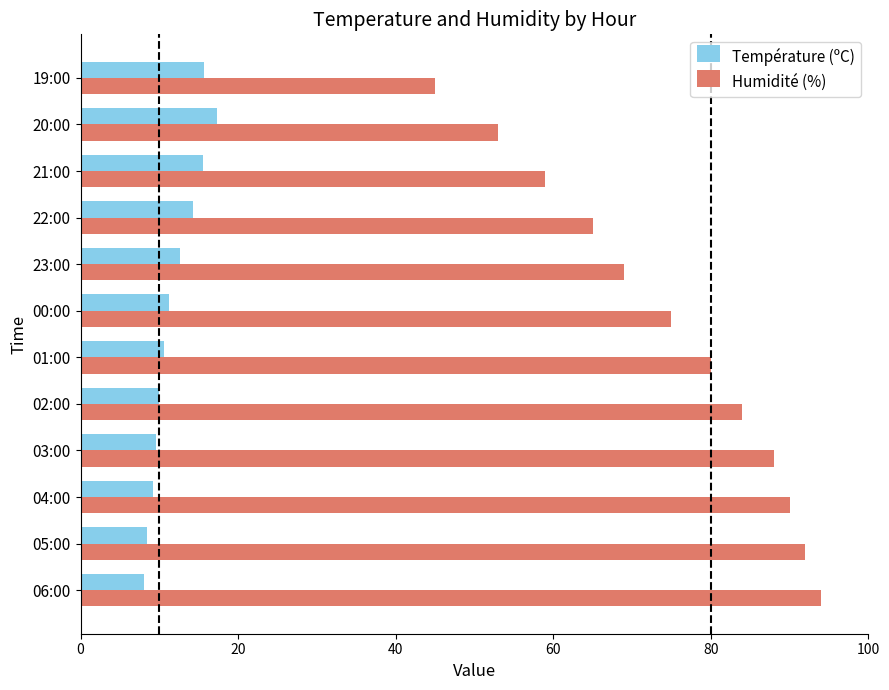

What is the difference between the highest and lowest values at 20:00?

35.7